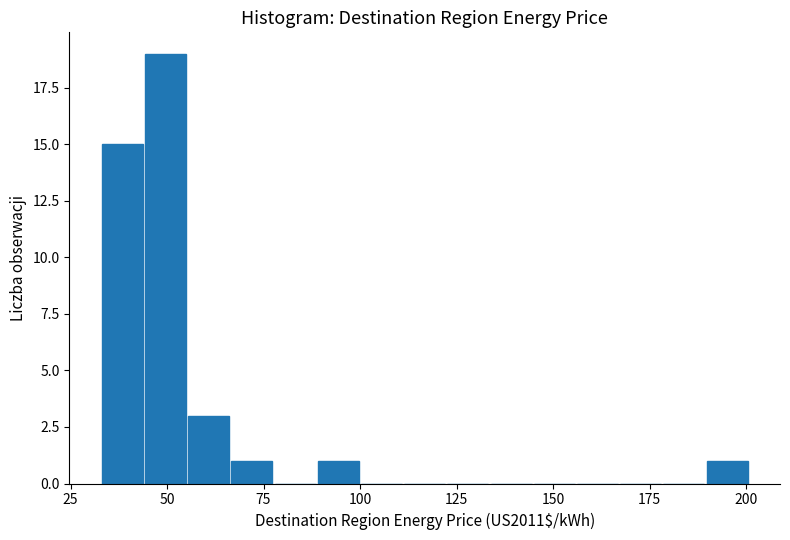

Read against the x-axis, roughly where is the centre of the tallest bar?

50